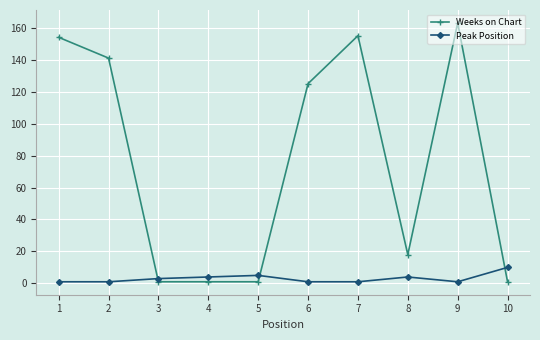

What is the sum of all Peak Position values?

31